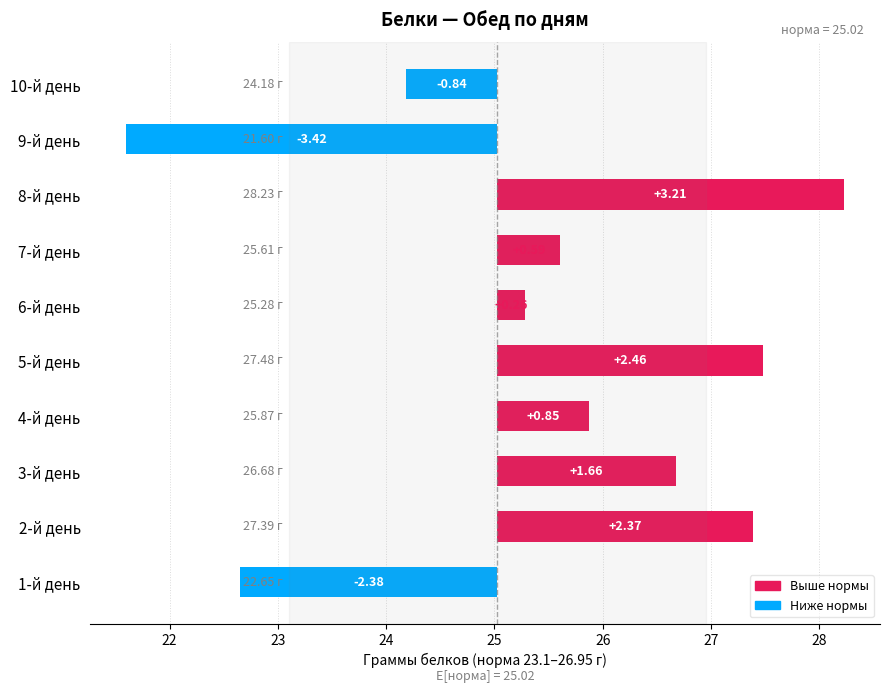

How many values are below 0?

3